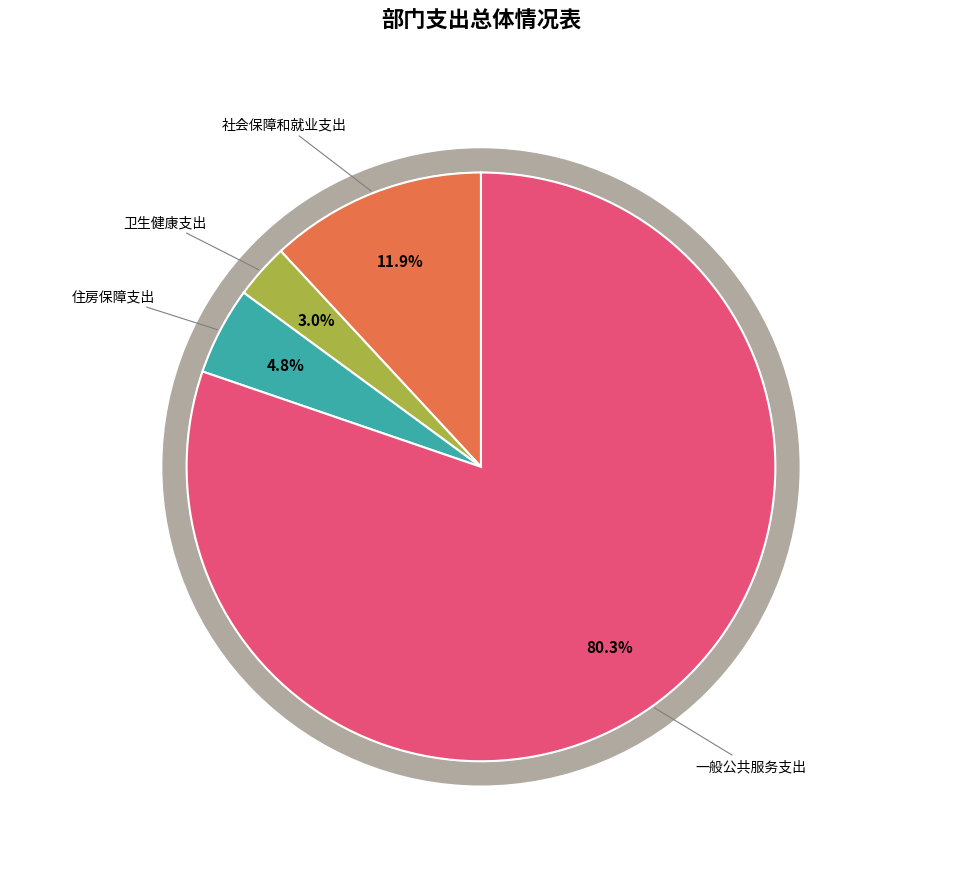

Which slice is the largest?

一般公共服务支出